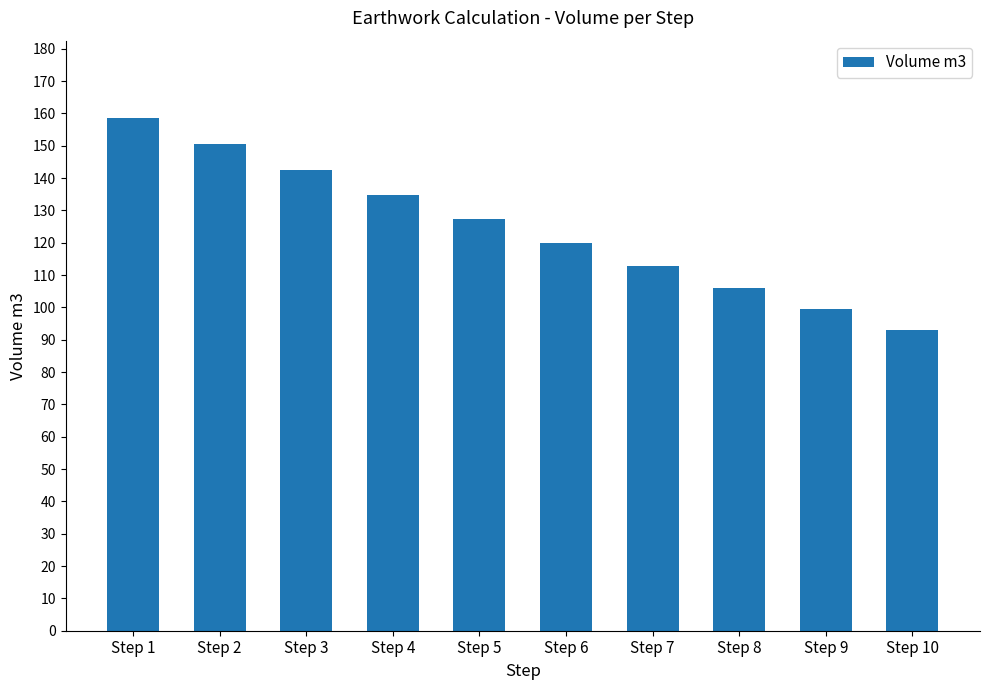

What is the maximum value shown in the chart?

158.7